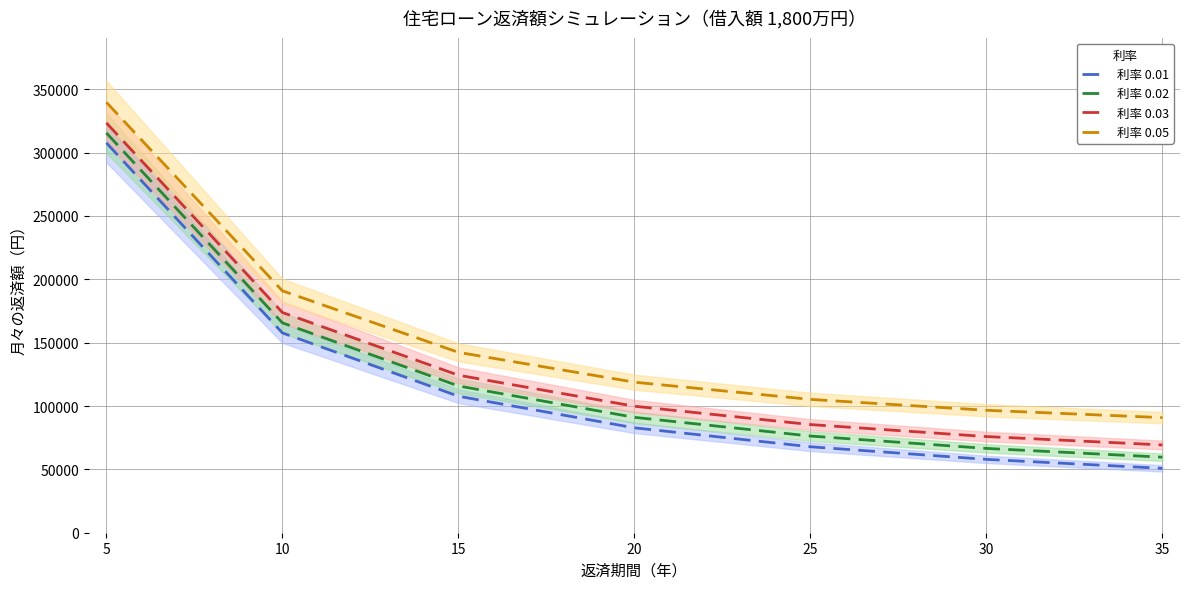

Read the 利率 0.03 value at 35.

69273.0